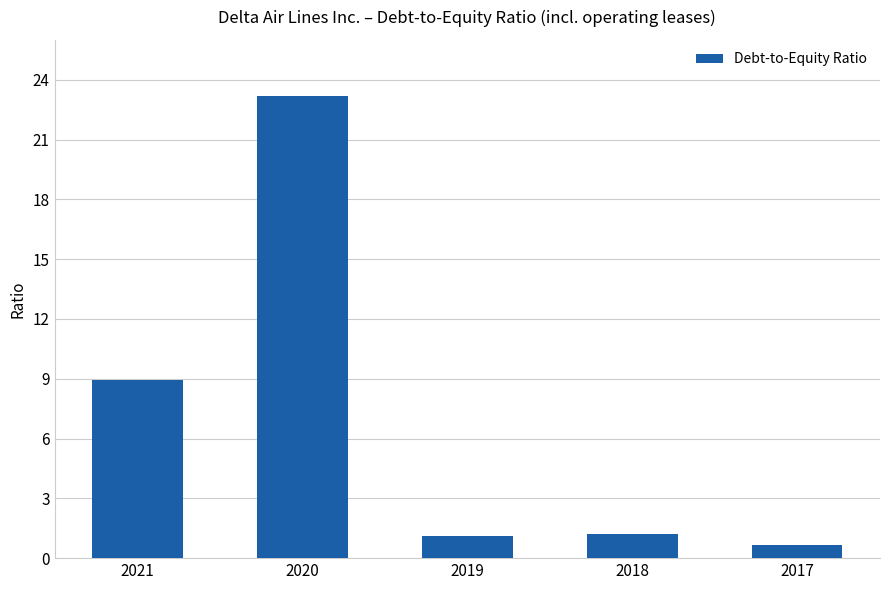

What is the greatest value displayed?

23.2